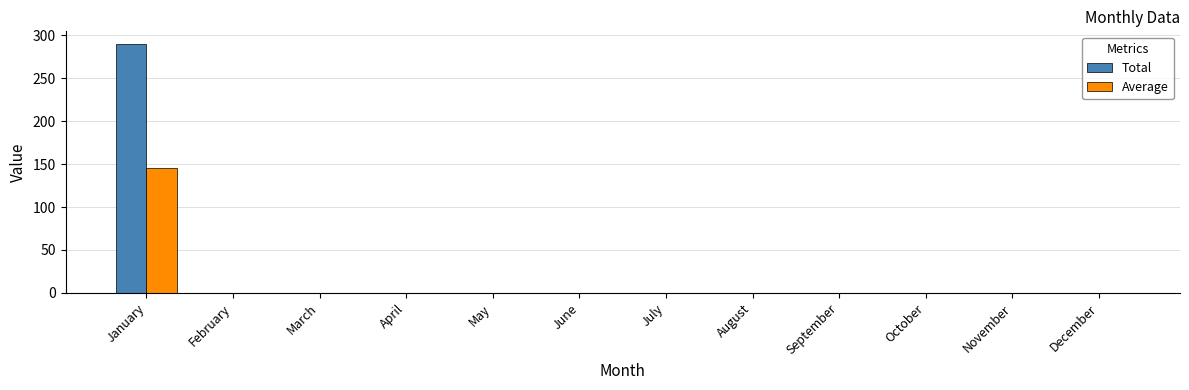

At which category is the sum across all series the highest?

January